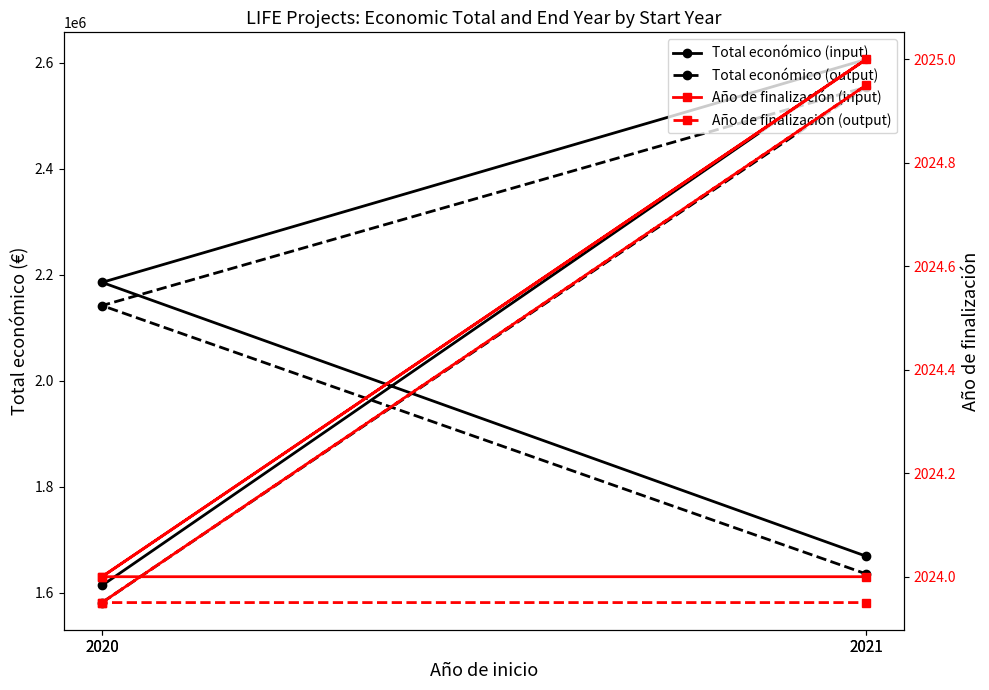

What is the label of the 4th point from the right?

2020